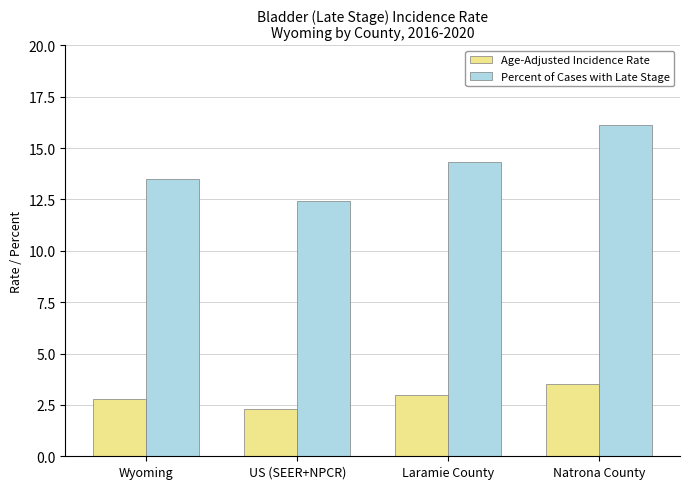

Does the chart contain stacked bars?

No